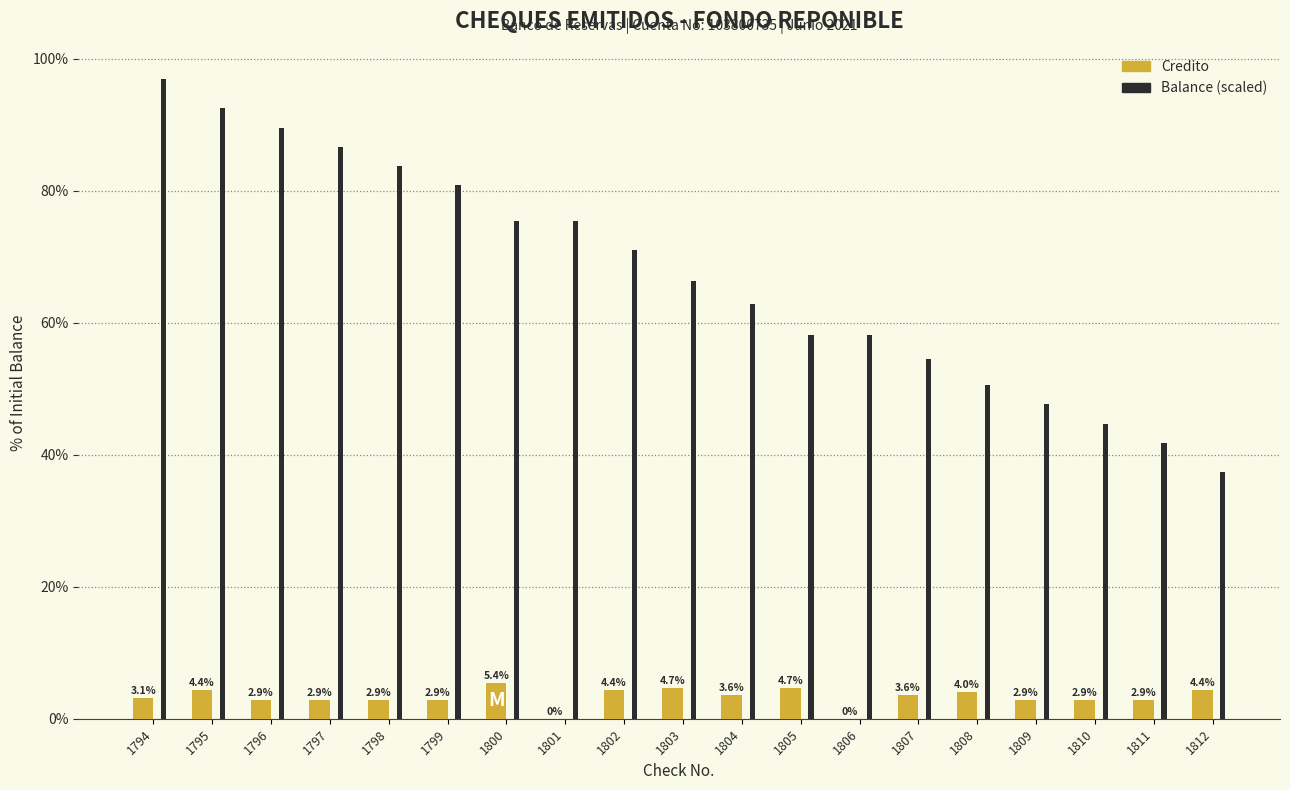

What is the sum of all Credito values?

62.6